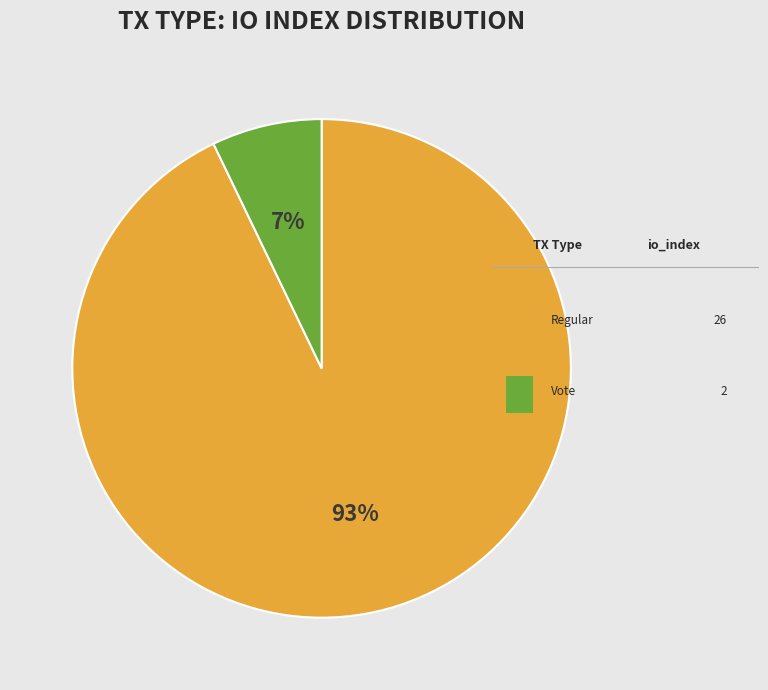

To the nearest percent, what is the difference between the largest and smallest slice percentages?

86%